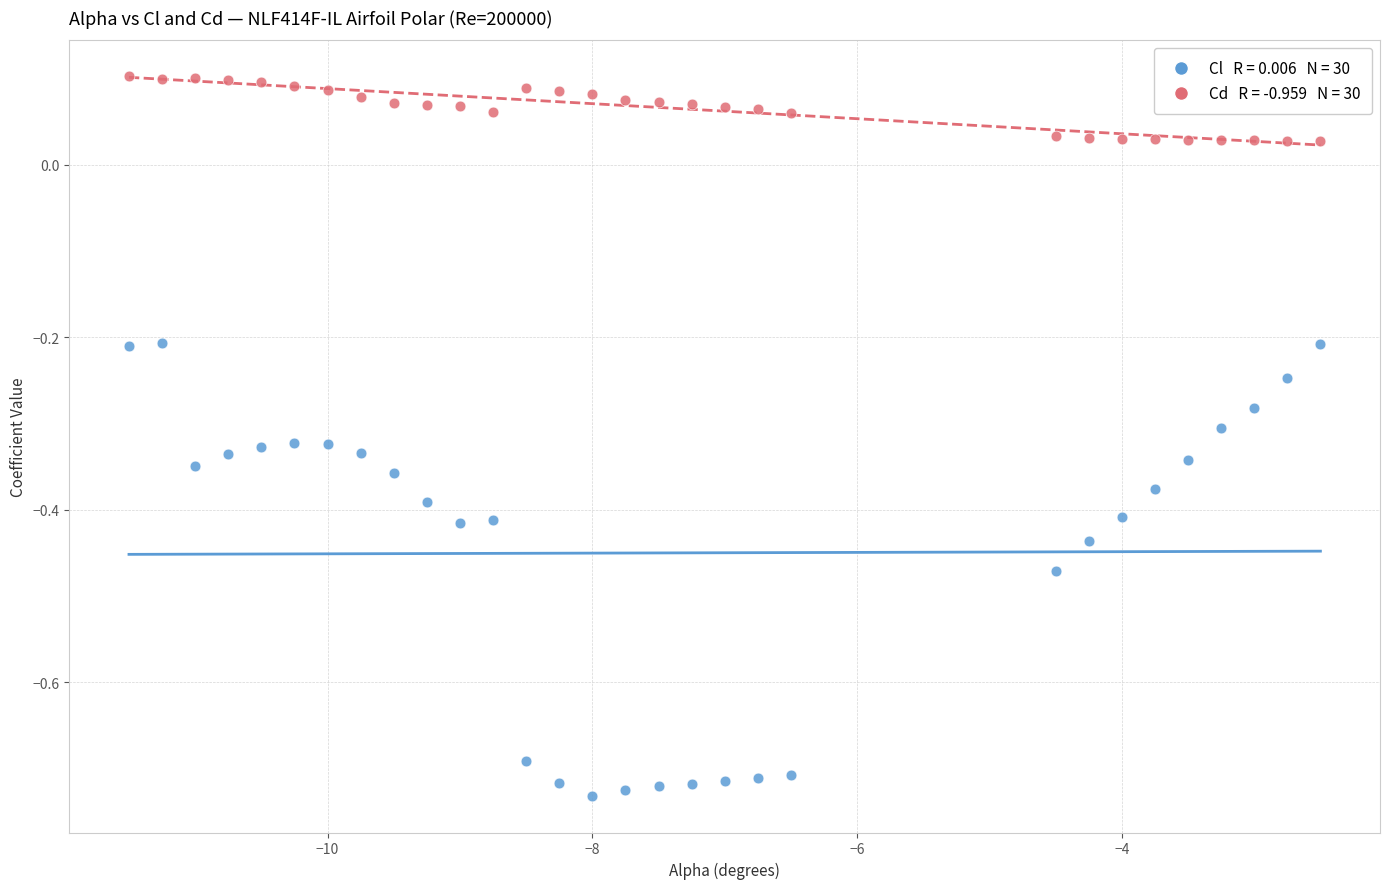

Across all data points, what is the range of Y values (max minus min)?

0.8